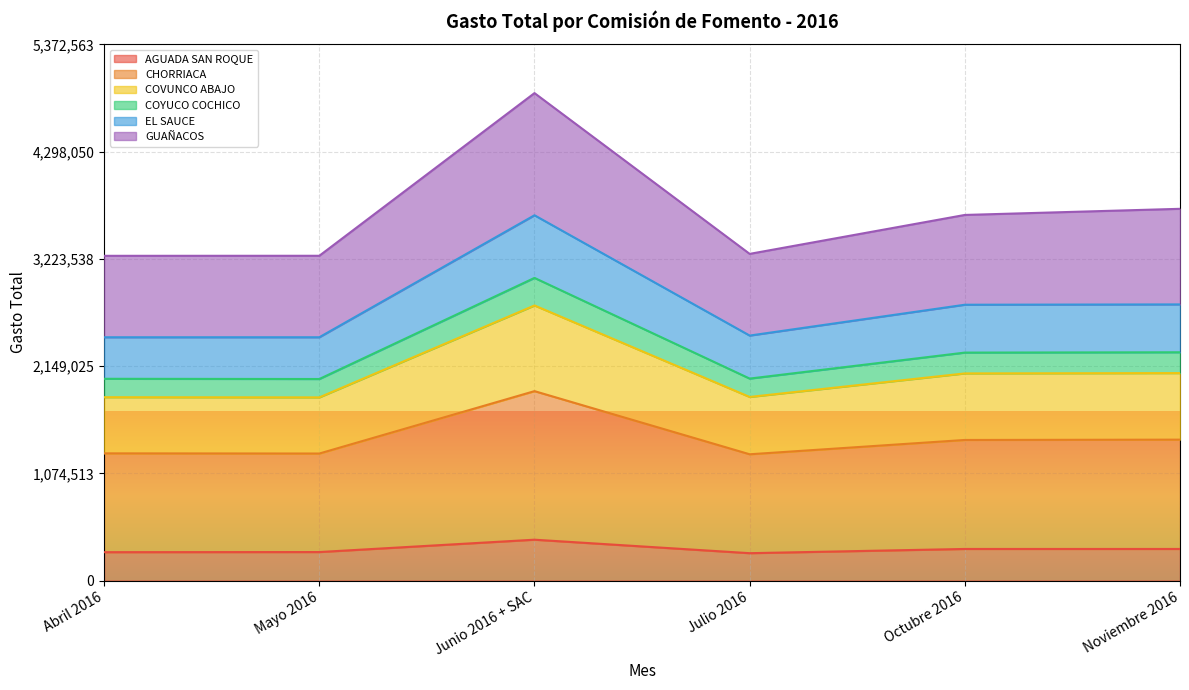

Where is the first local minimum for COVUNCO ABAJO?

Julio 2016